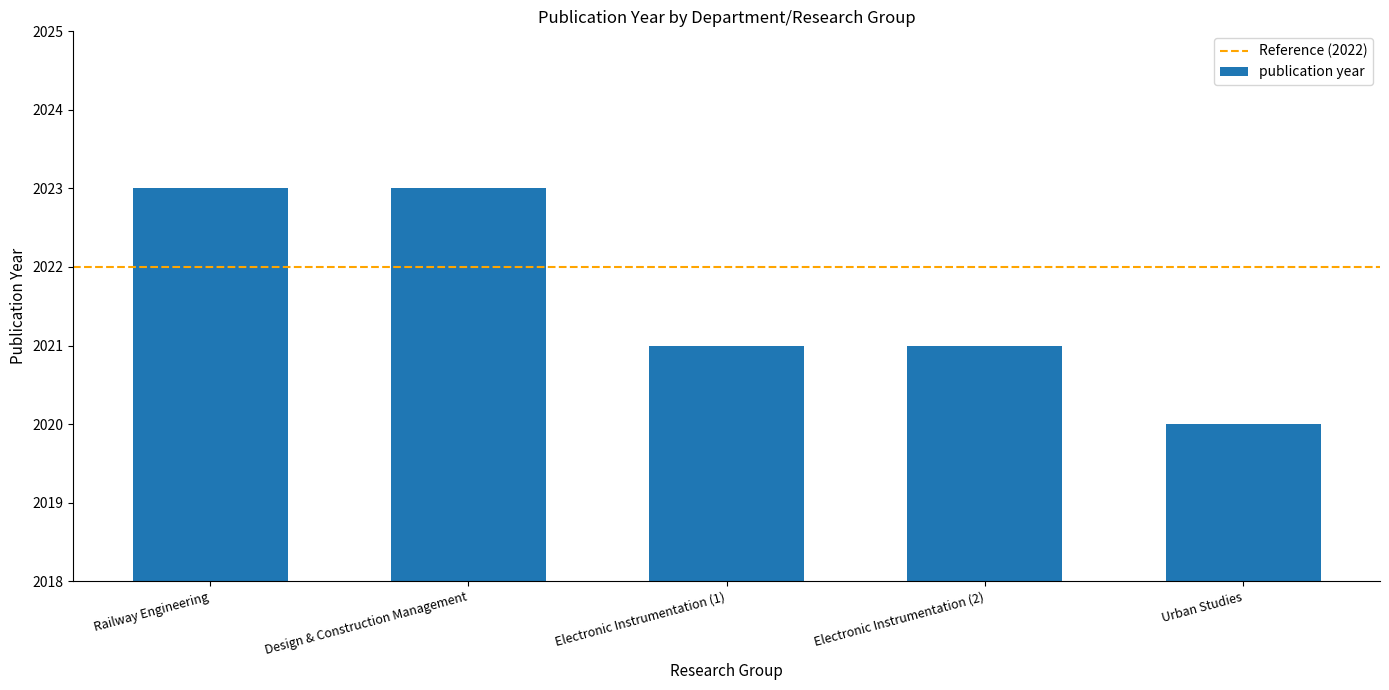

Count the number of data series in this chart.

1